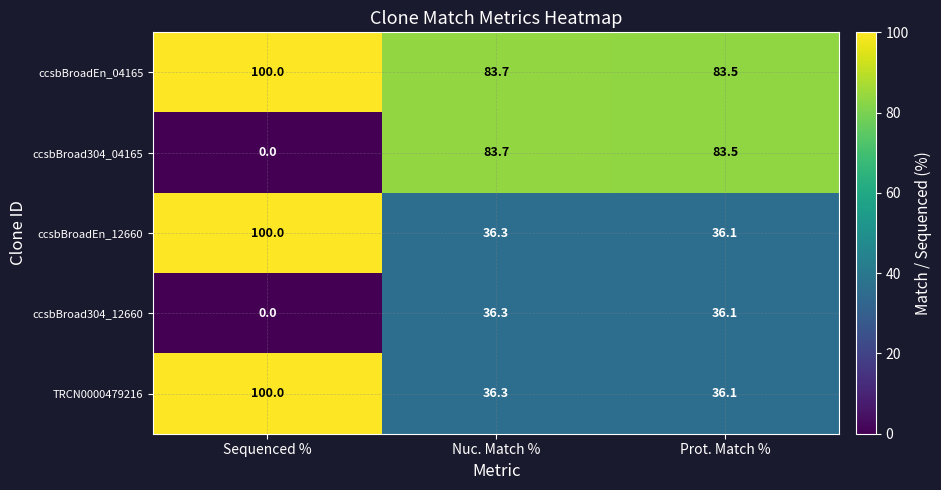

What is the sum of the ccsbBroadEn_12660 values at Prot. Match % and Nuc. Match %?

72.4